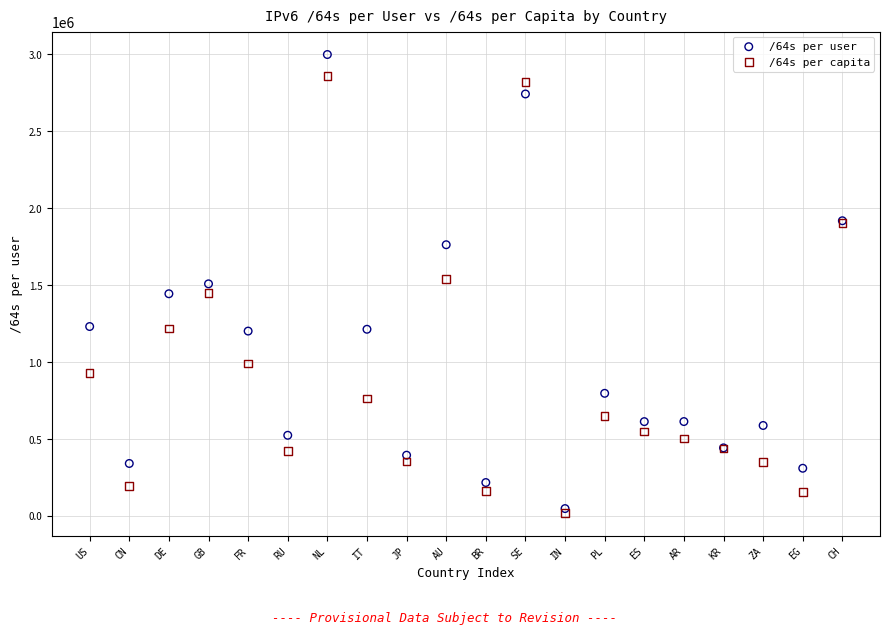

Which series contains the lowest Y value?

/64s per capita